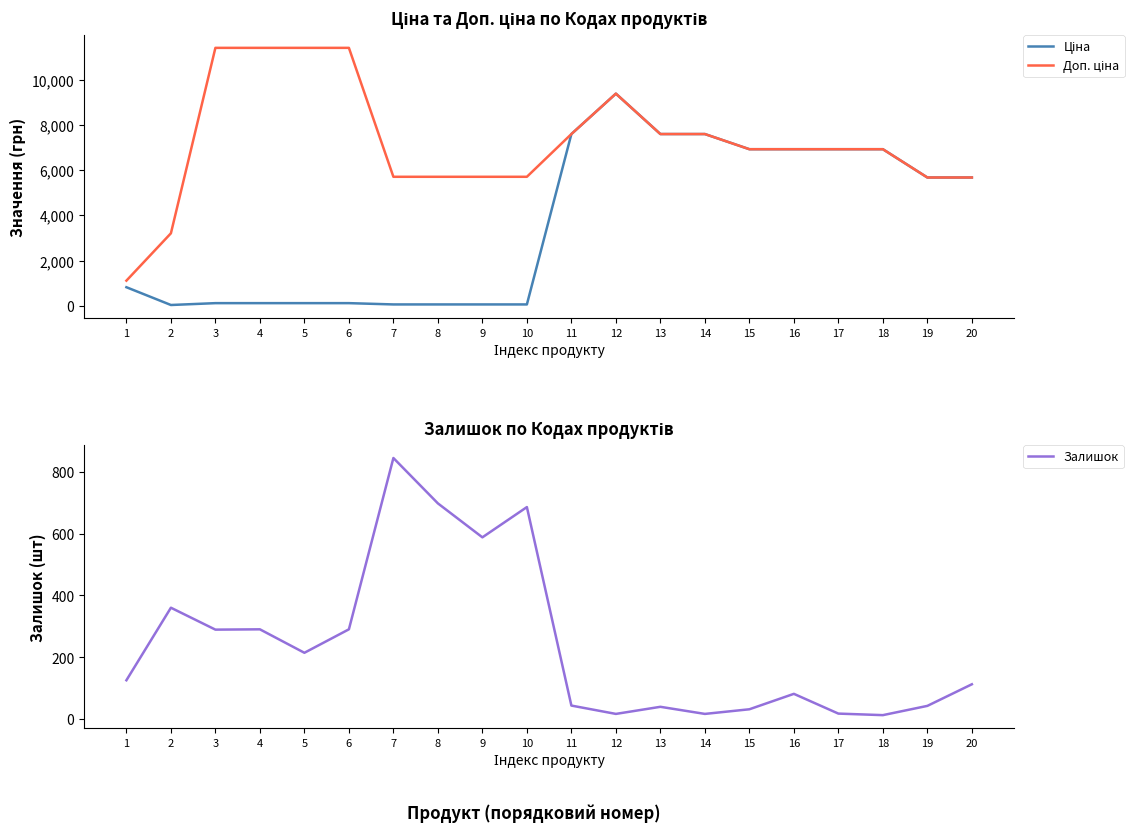

How many values in the Залишок series are below 125?

10